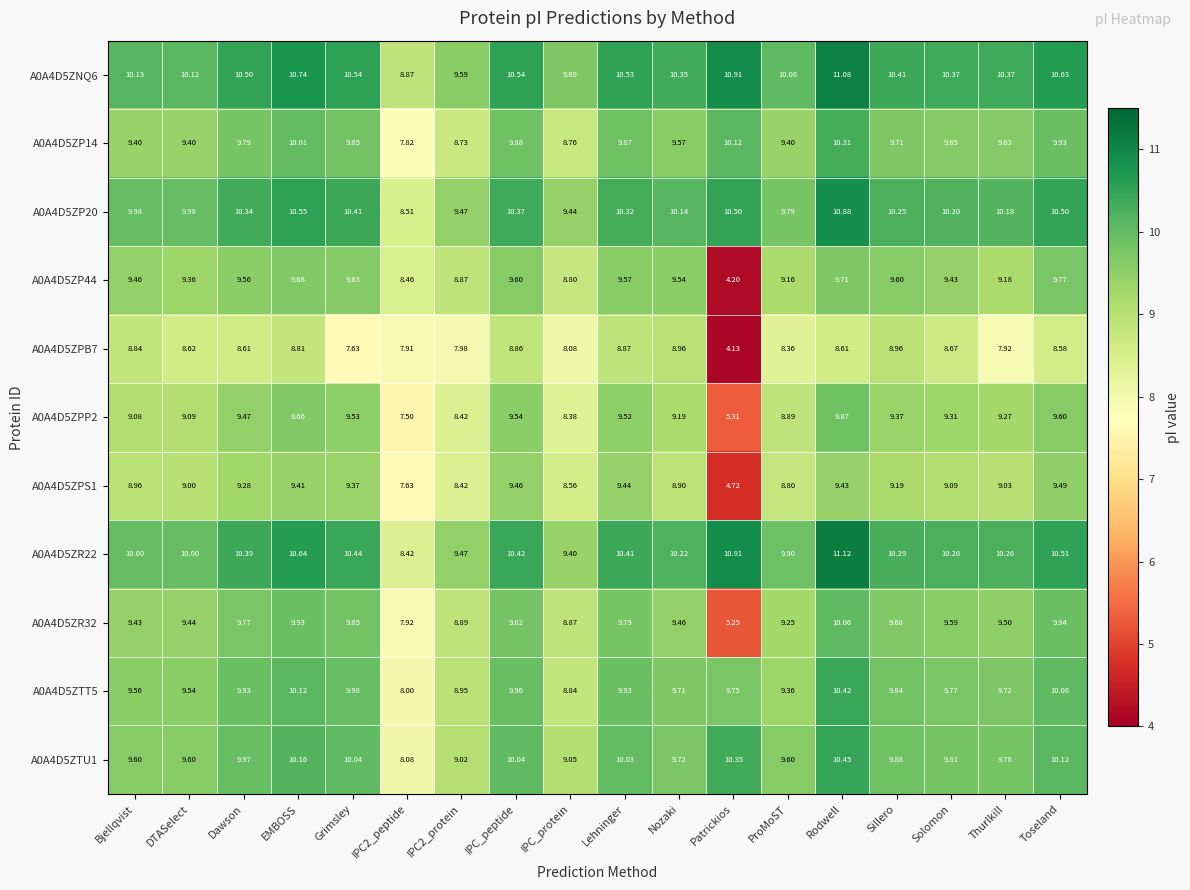

Is the value of A0A4D5ZTU1 at IPC2_protein greater than the value of A0A4D5ZPS1 at Grimsley?

No